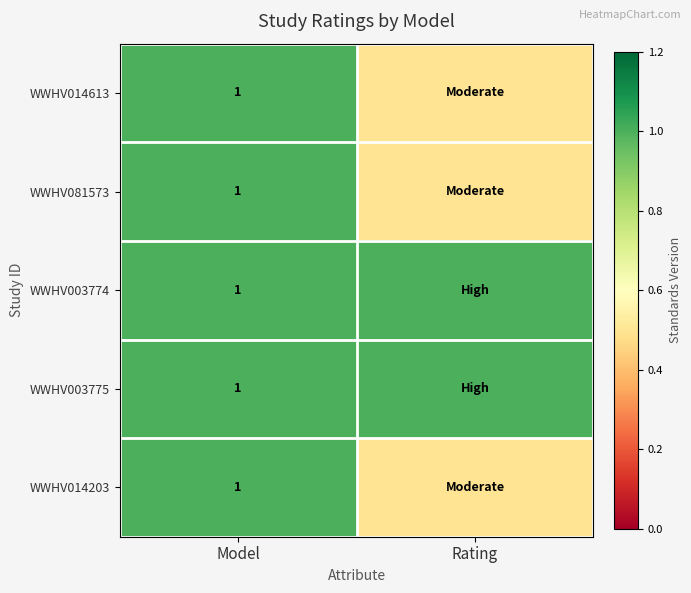

Which label corresponds to the largest value in the chart?

Model